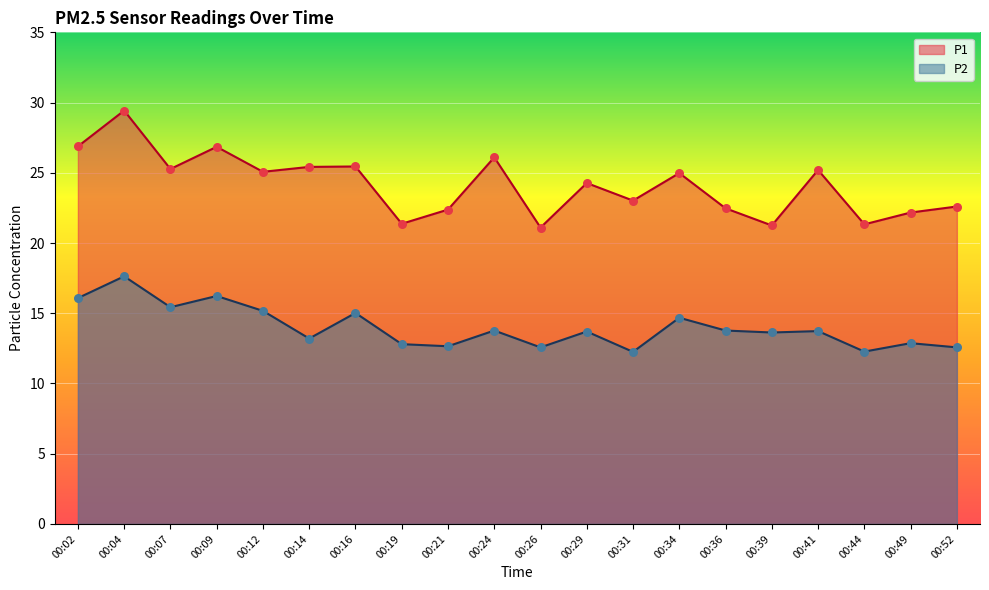

At which category is the sum across all series the highest?

00:04